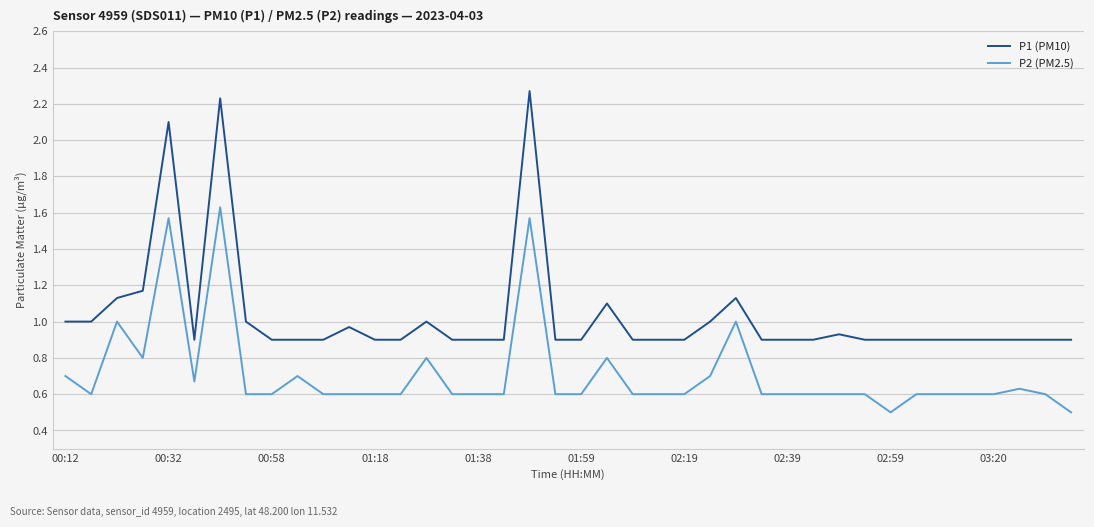

Which series has the largest range (max minus min)?

P1 (PM10)